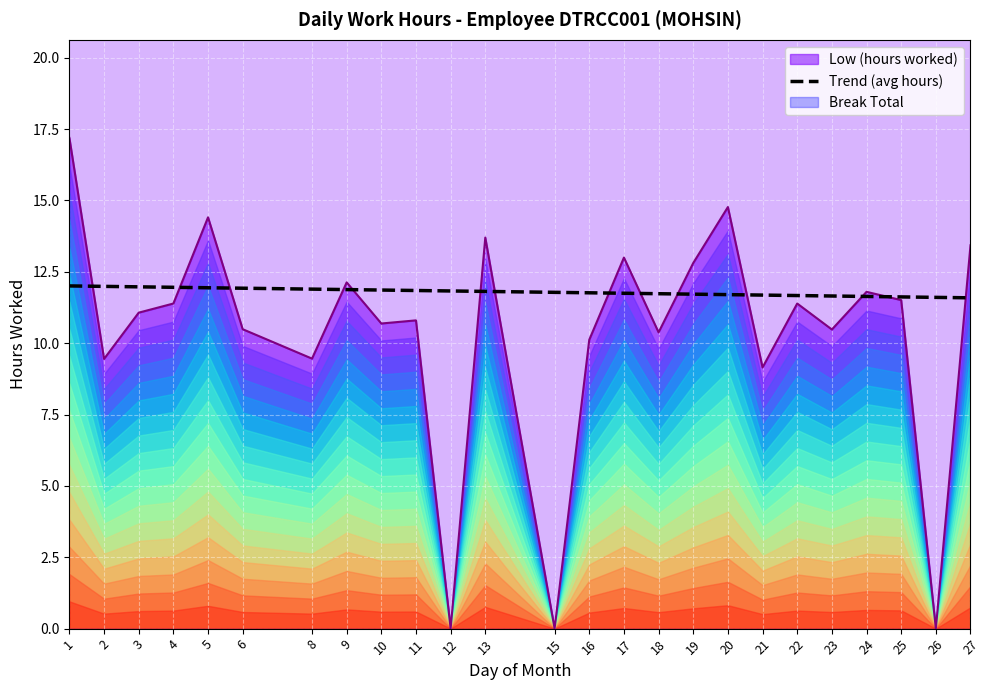

Reading left to right, what are all the values shown in this chart?

1=17.2	2=9.4	3=11.1	4=11.4	5=14.4	6=10.5	8=9.5	9=12.1	10=10.7	11=10.8	12=0.0	13=13.7	15=0.0	16=10.1	17=13.0	18=10.4	19=12.8	20=14.8	21=9.2	22=11.4	23=10.5	24=11.8	25=11.5	26=0.0	27=13.4